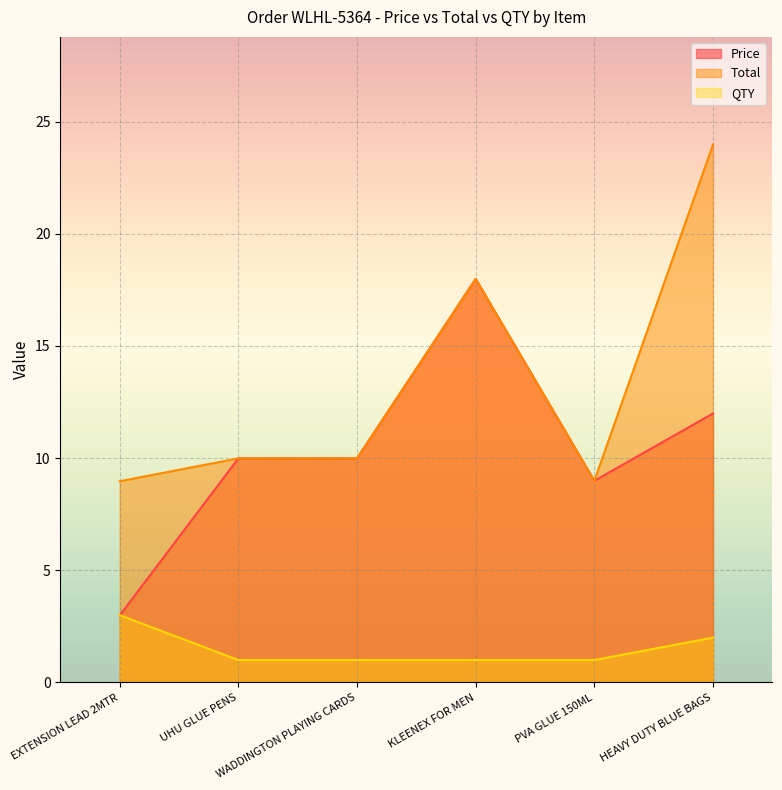

At which category is the sum across all series the highest?

HEAVY DUTY BLUE BAGS